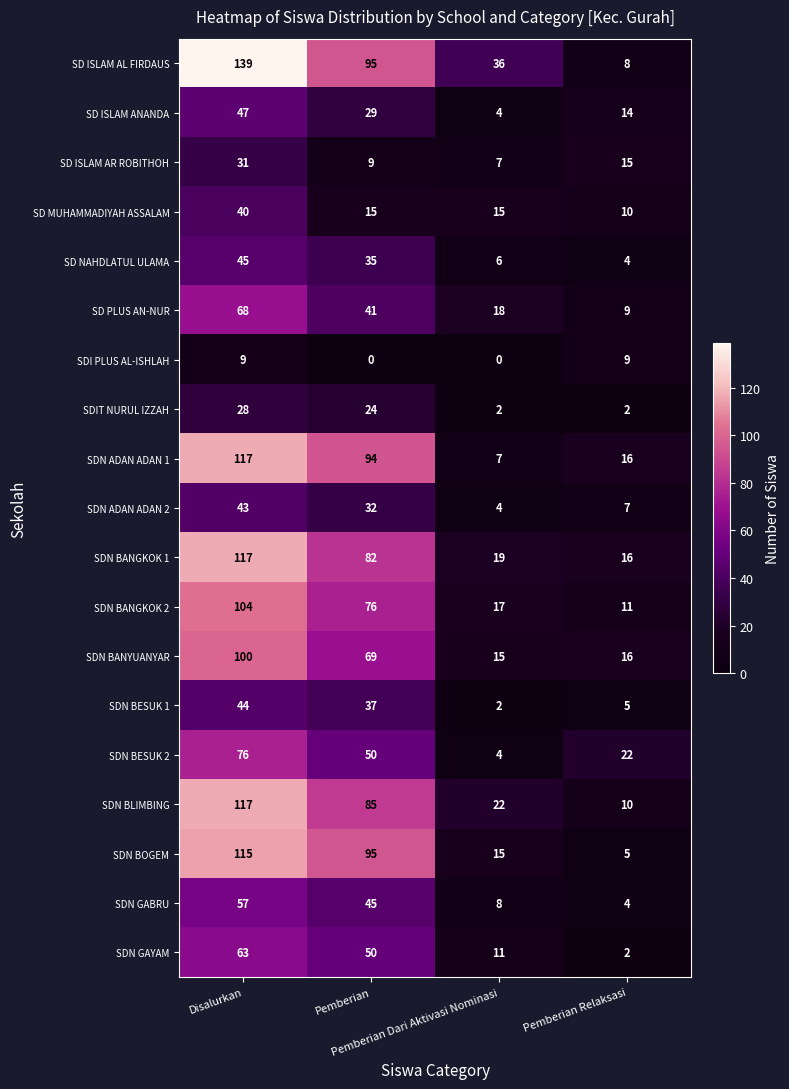

What is the sum of all SDI PLUS AL-ISHLAH values?

18